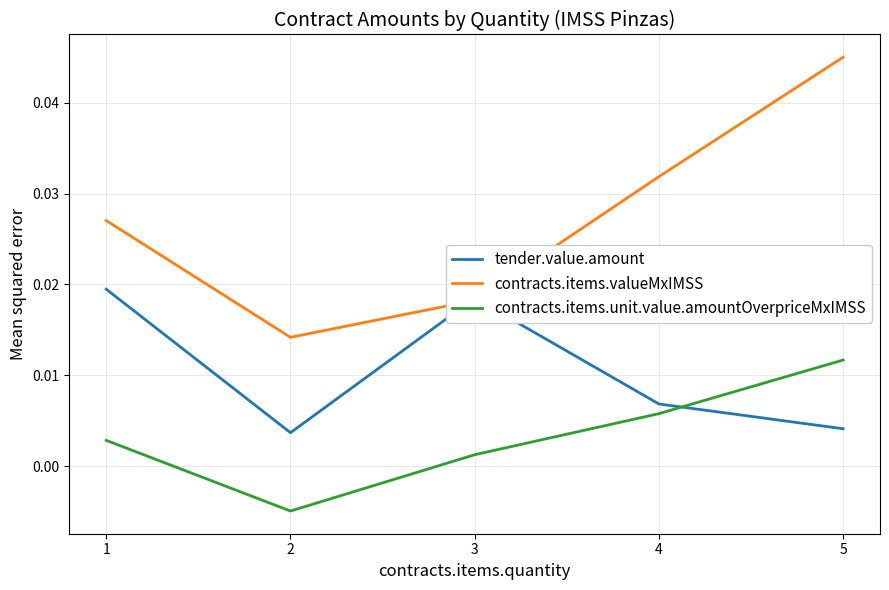

List the series in order of their peak value, lowest first.

contracts.items.unit.value.amountOverpriceMxIMSS, tender.value.amount, contracts.items.valueMxIMSS